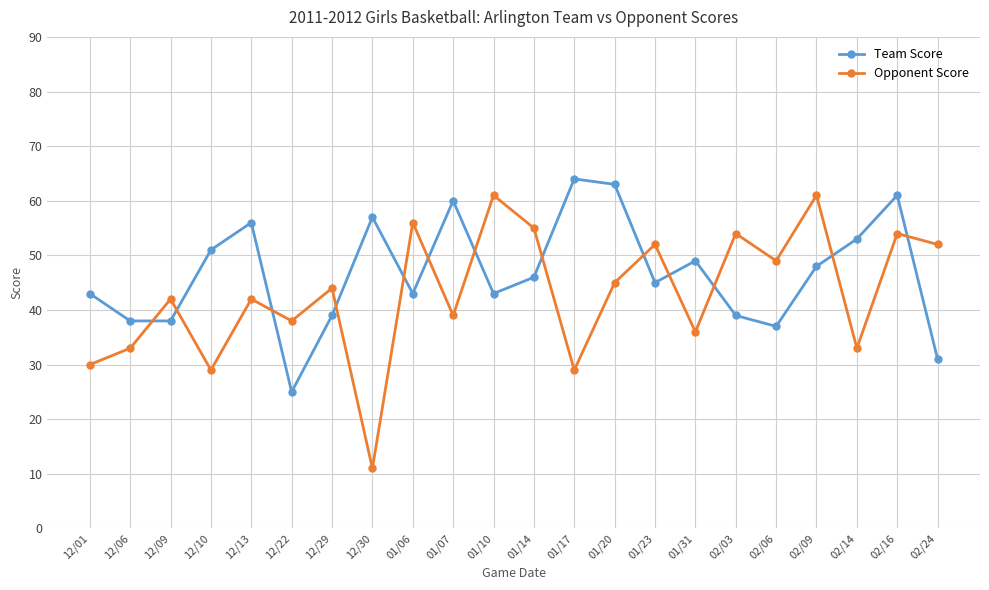

True or false: Team Score has more than 1 points higher than both neighbors.

True